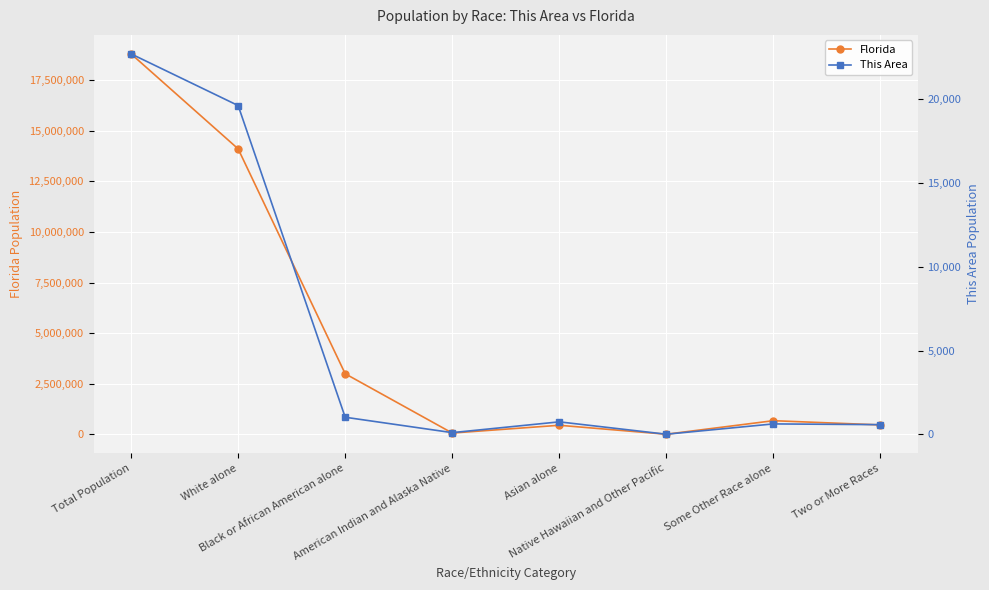

List the series in order of their overall mean, highest first.

Florida, This Area